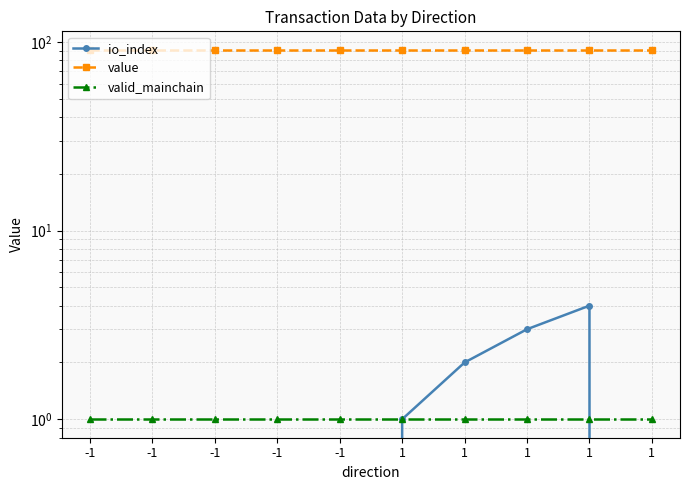

At which category does the chart reach its peak across all series?

-1